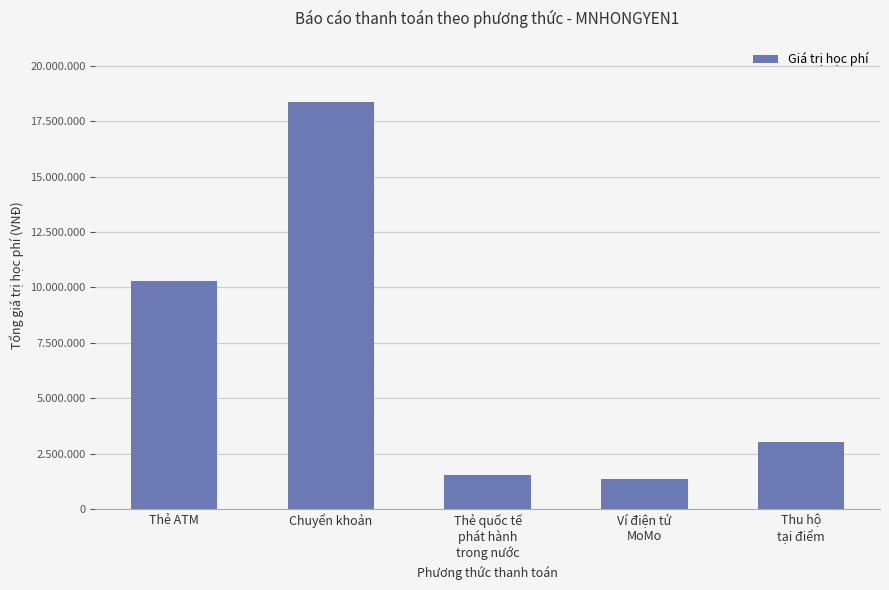

Are the bars grouped side by side (vs. stacked)?

No